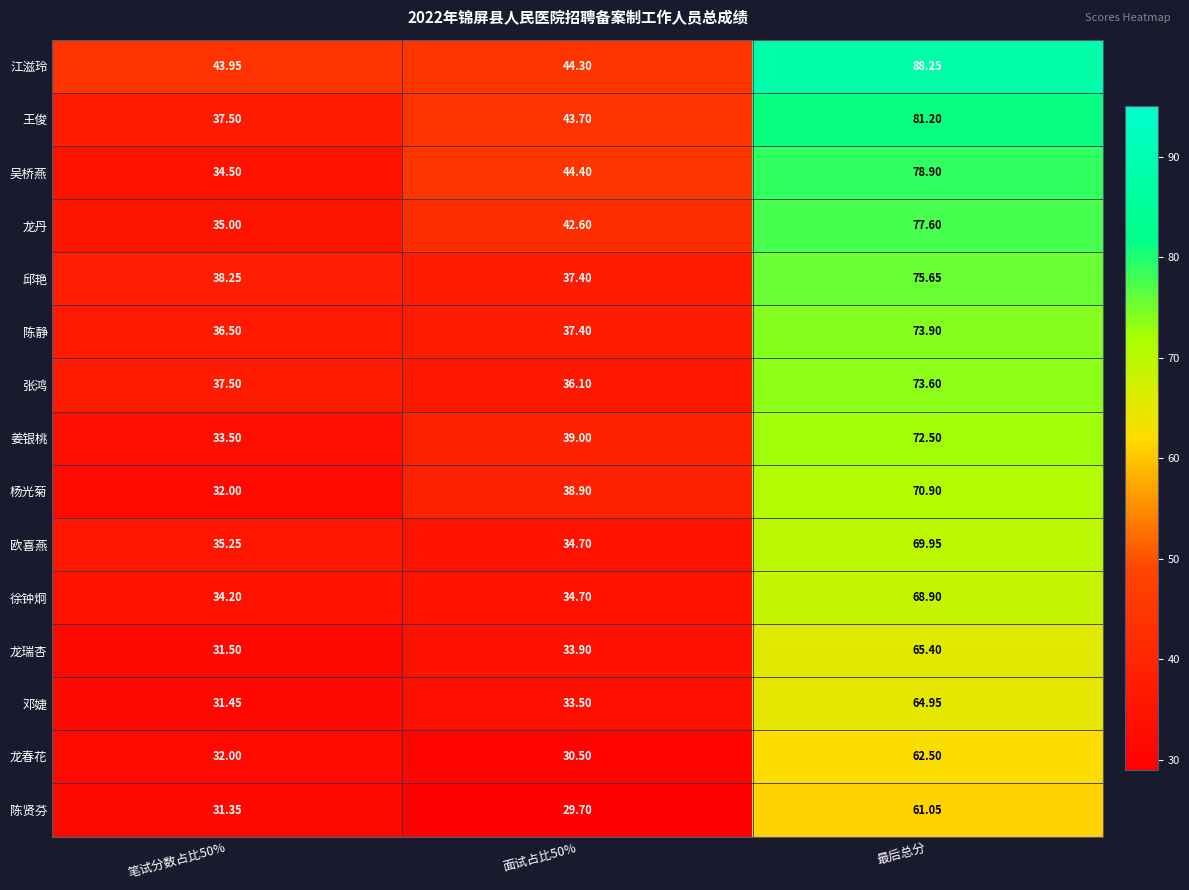

Which category has the highest value across all series?

最后总分